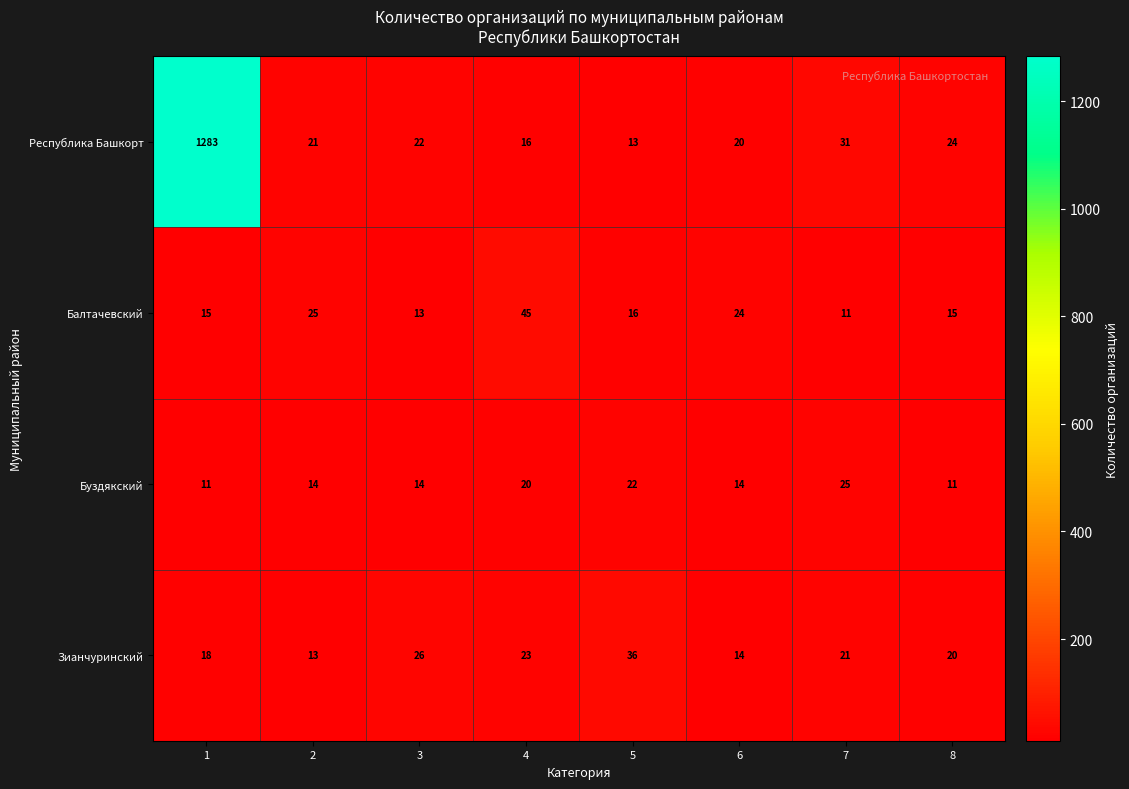

What is the sum of all Буздякский values?

131